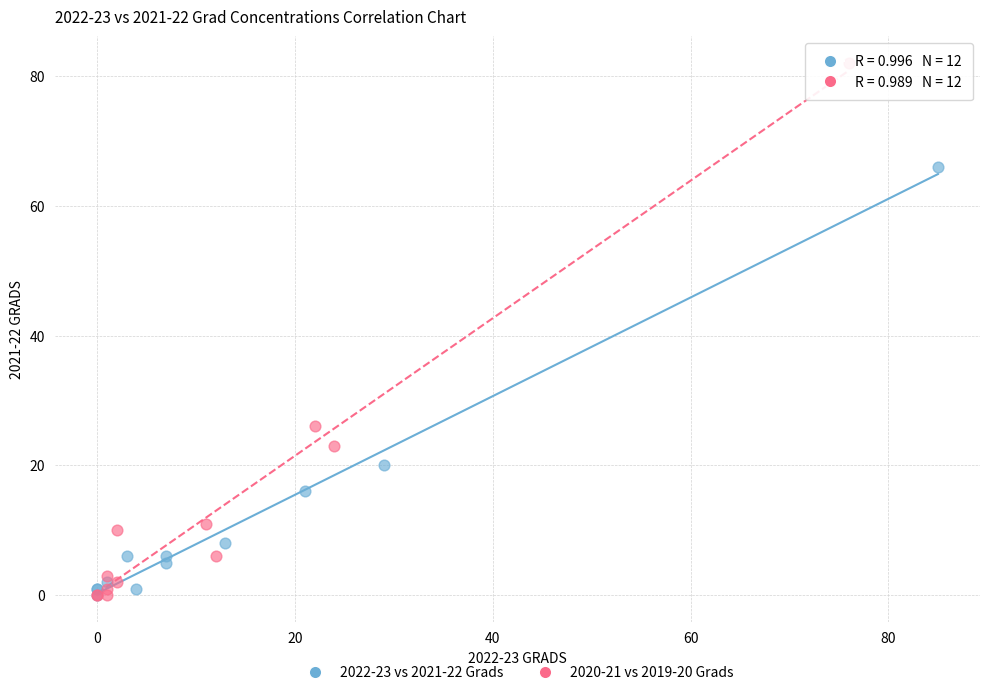

What are all the series names shown in the legend?

2022-23 vs 2021-22 Grads, 2020-21 vs 2019-20 Grads